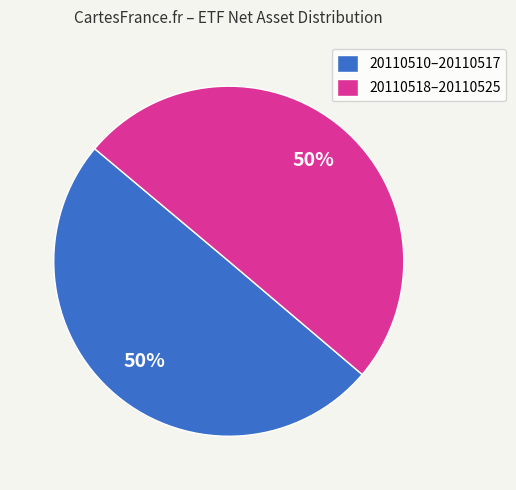

To the nearest percent, what is the average slice percentage?

50%